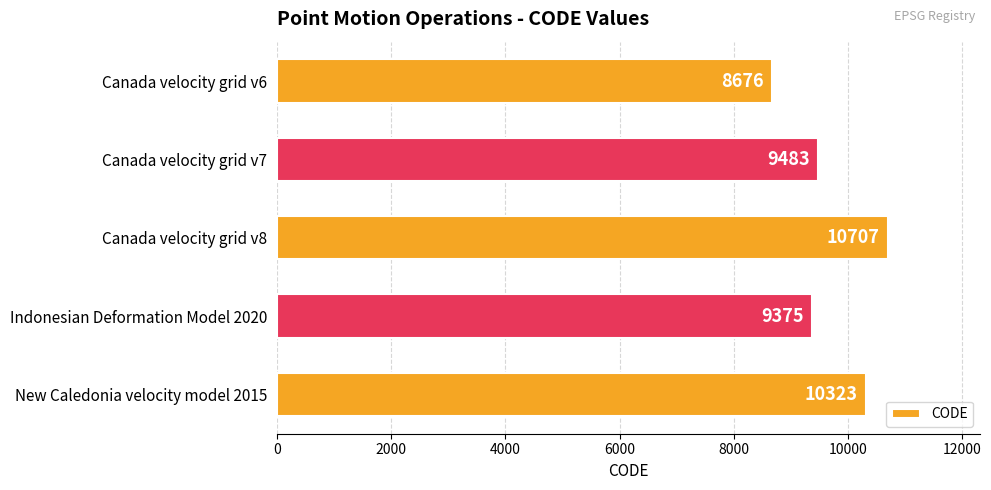

Reading top to bottom, transcribe all the data shown in this chart.

Canada velocity grid v6=8676	Canada velocity grid v7=9483	Canada velocity grid v8=10707	Indonesian Deformation Model 2020=9375	New Caledonia velocity model 2015=10323